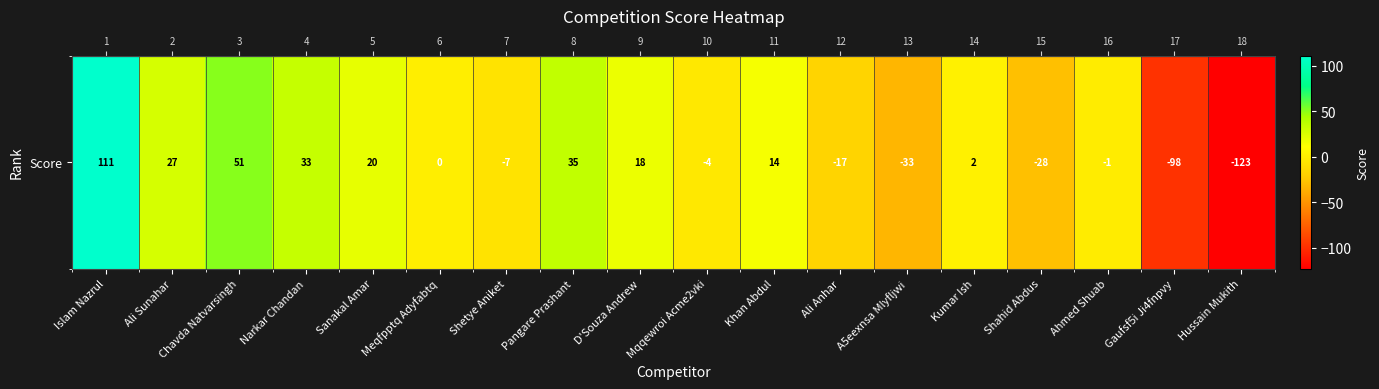

List the labels in order of value, smallest first.

Hussain Mukith, Gaufsf5i Ji4fnpvy, A5eexnsa Mlyfljwi, Shahid Abdus, Ali Anhar, Shetye Aniket, Mqqewroi Acme2vki, Ahmed Shuab, Meqfpptq Adyfabtq, Kumar Ish, Khan Abdul, D'Souza Andrew, Sanakal Amar, Ali Sunahar, Narkar Chandan, Pangare Prashant, Chavda Natvarsingh, Islam Nazrul